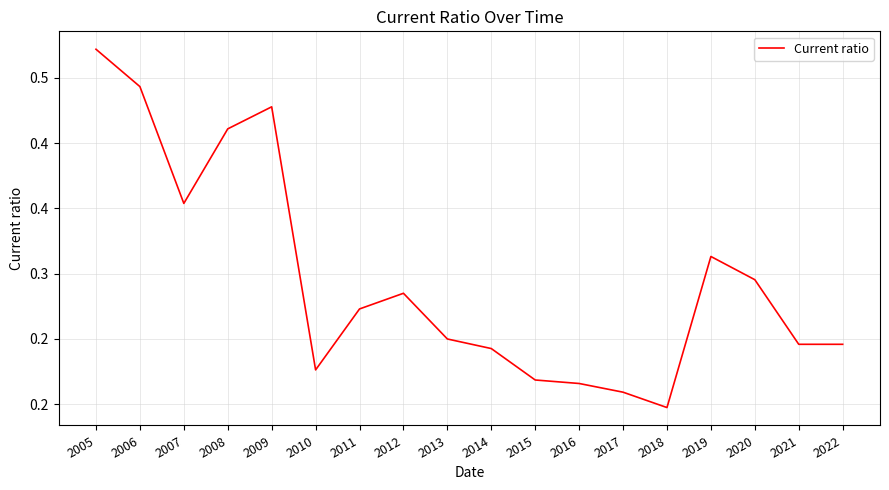

True or false: there are more than 2 points higher than both neighbors.

True